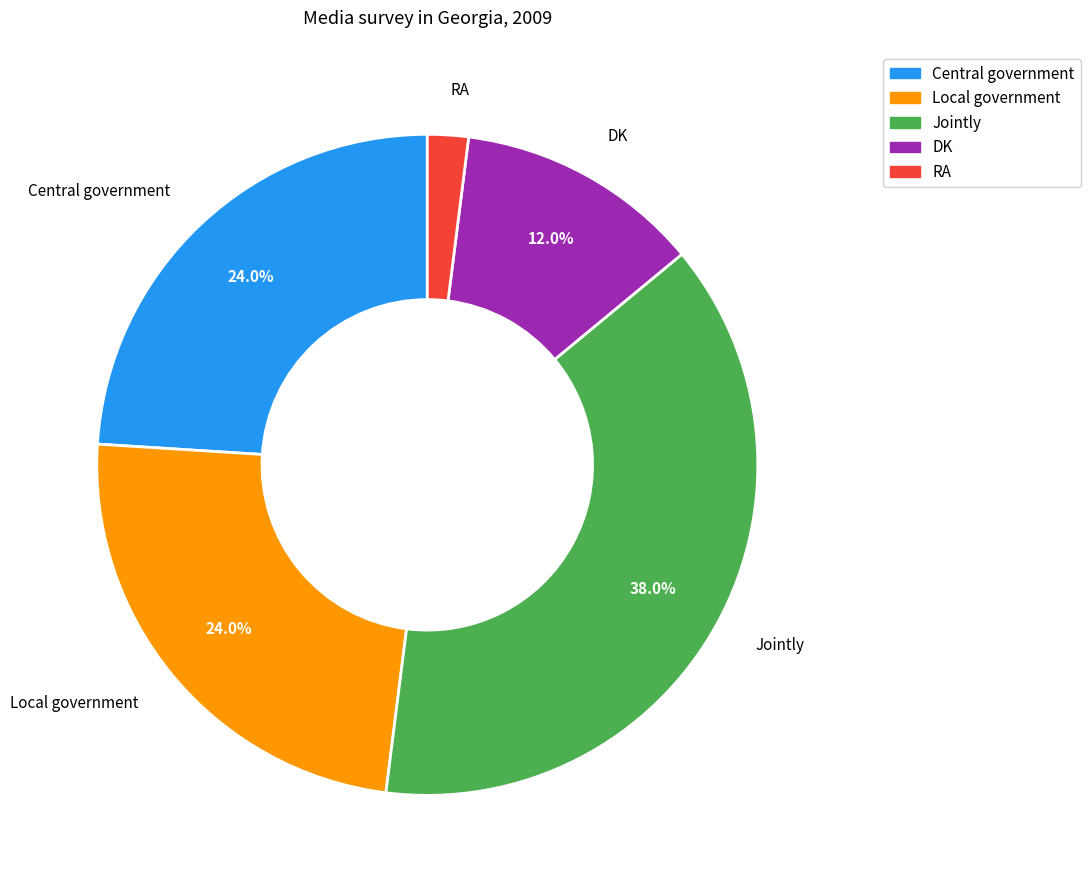

Is there any slice that represents more than half of the pie?

No